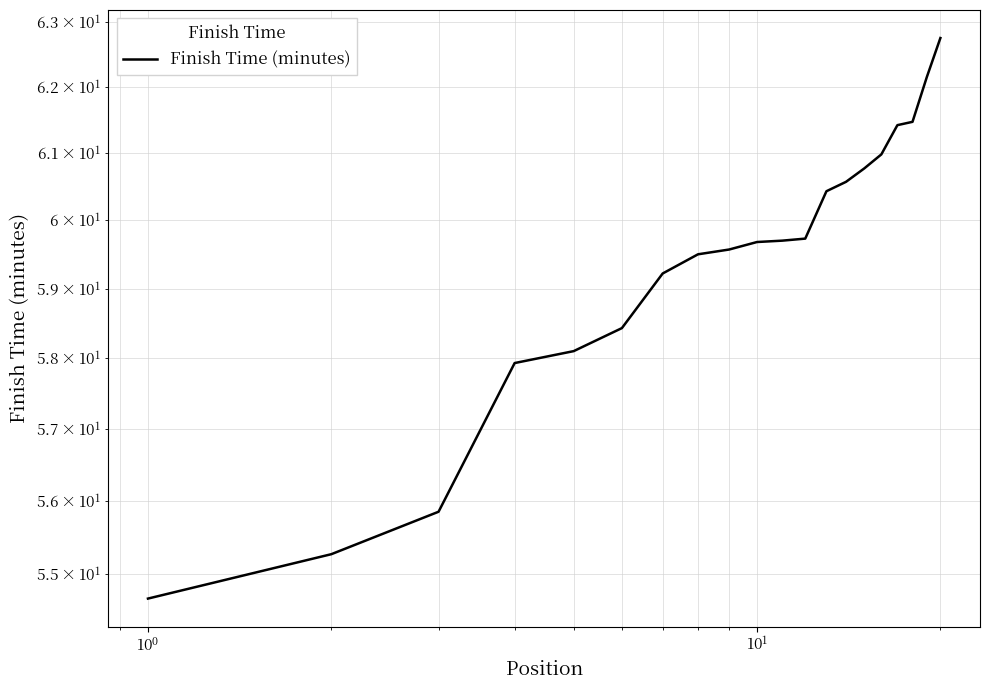

The value at $\mathdefault{10^{-2}}$ is 15.5. True or false?

False